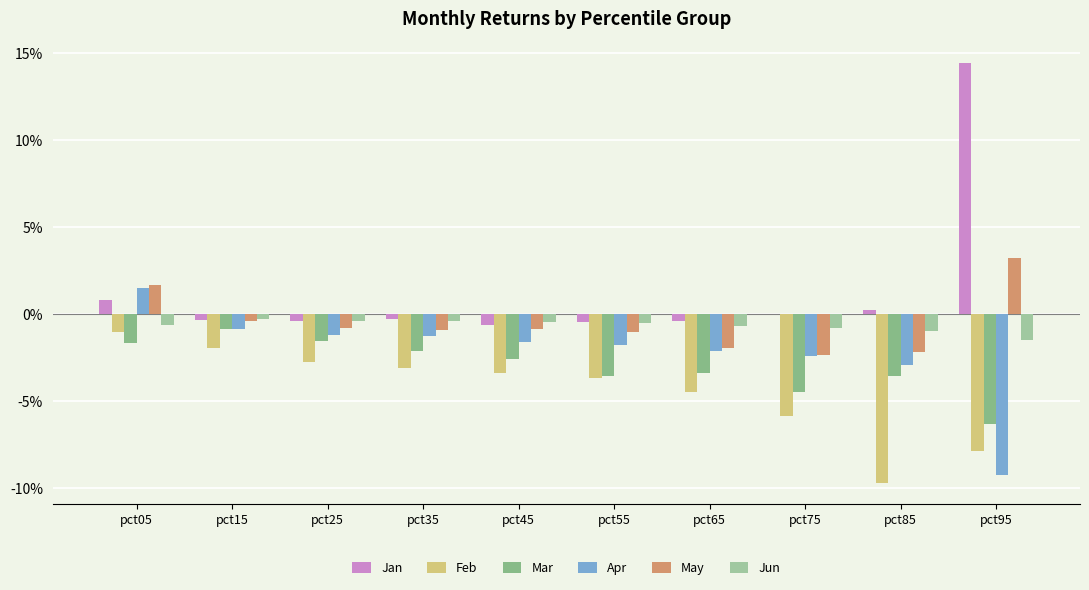

The value of Jun at pct85 is -0.0. True or false?

False